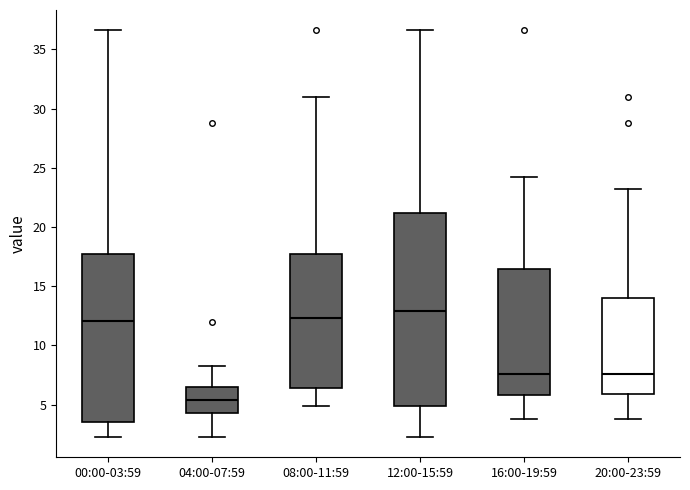

Reading left to right, transcribe this box plot: for each box, give where its median line is, the range the box spans, and where its two whiskers end, as read against the y-axis. The values are not printed on the chart, so give them approximately, as read against the axis.

00:00-03:59: median 12.0, box 3.5 to 17.5, whiskers 2.5 to 36.5
04:00-07:59: median 5.5, box 4.5 to 6.5, whiskers 2.5 to 8.0
08:00-11:59: median 12.5, box 6.5 to 17.5, whiskers 5.0 to 31.0
12:00-15:59: median 13.0, box 5.0 to 21.0, whiskers 2.5 to 36.5
16:00-19:59: median 7.5, box 6.0 to 16.5, whiskers 4.0 to 24.0
20:00-23:59: median 7.5, box 6.0 to 14.0, whiskers 4.0 to 23.0